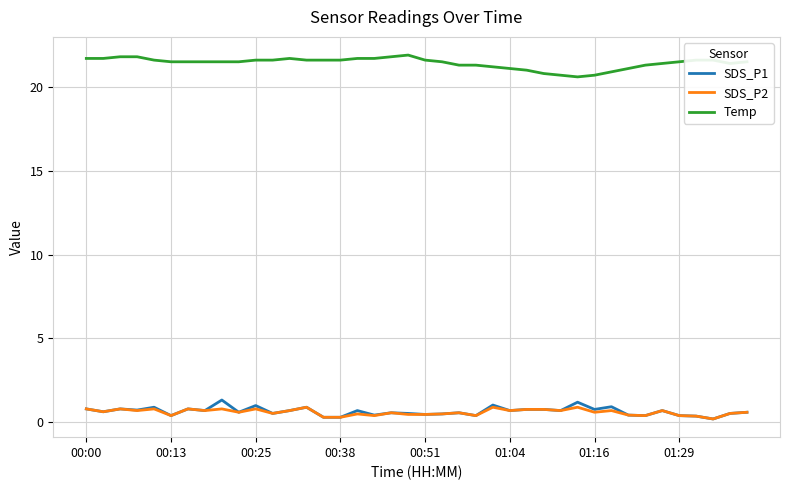

Which series has the largest total across all categories?

Temp